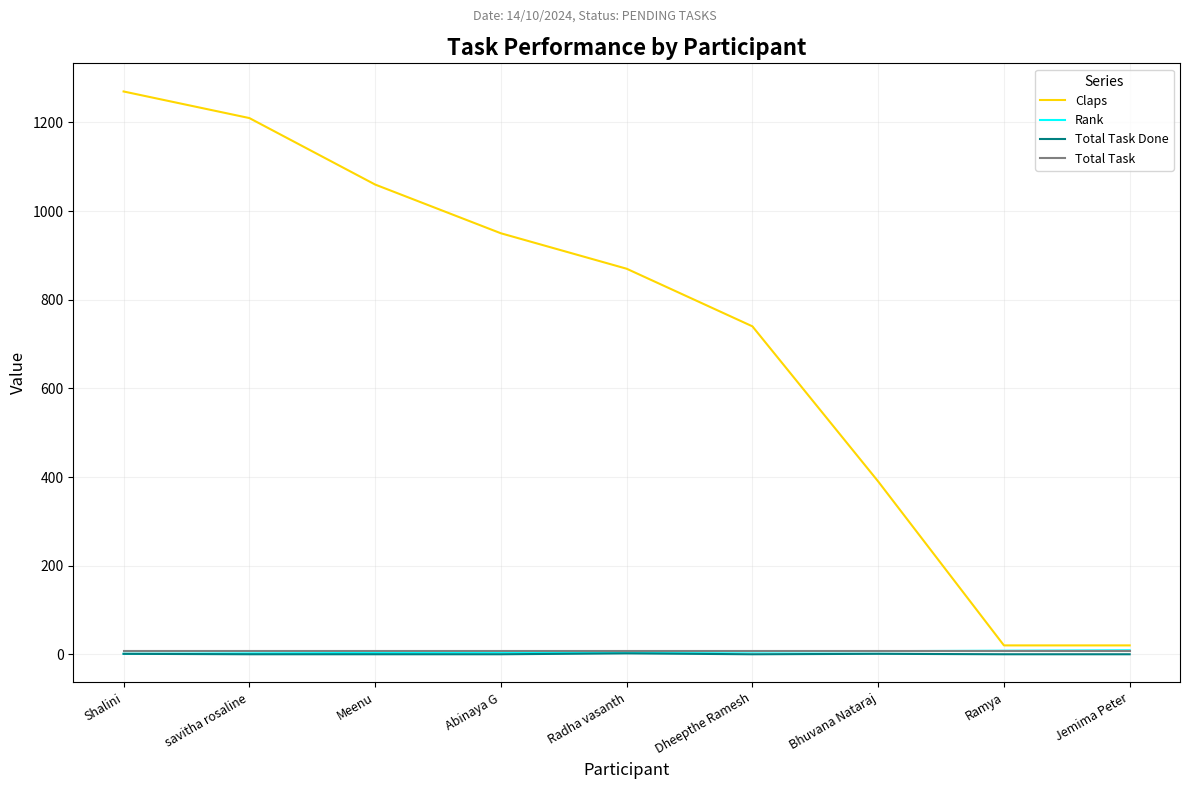

Does the chart have visible grid lines?

Yes